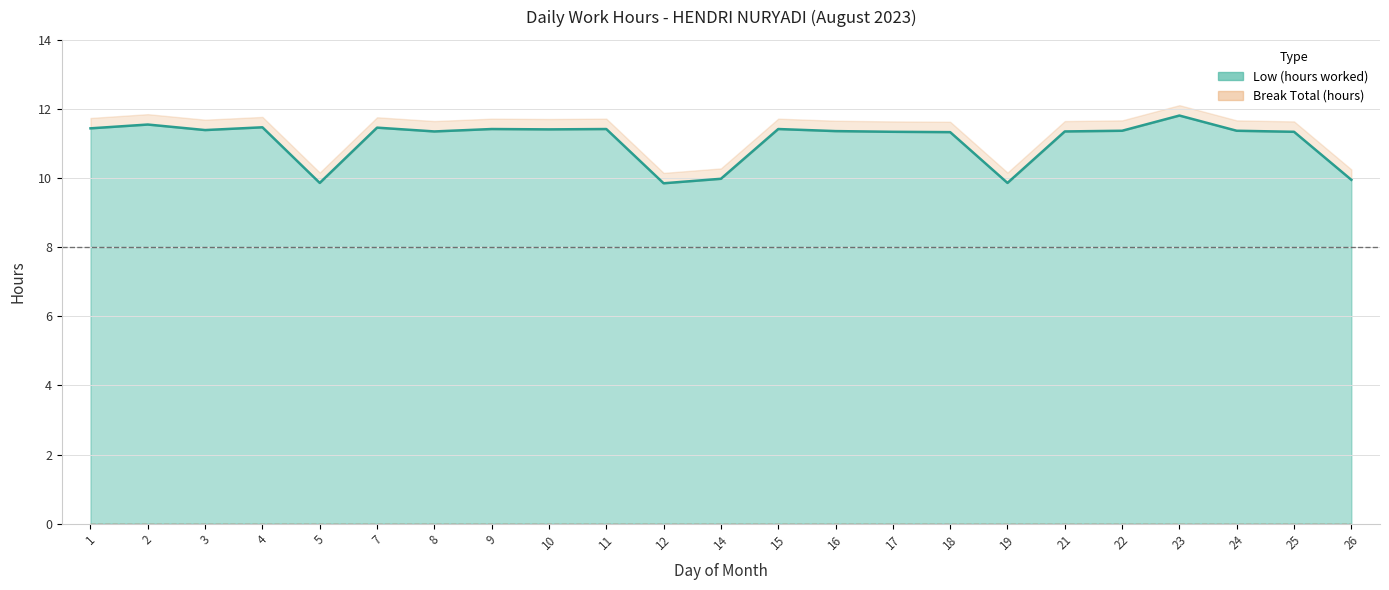

List the labels in order of value, smallest first.

12, 5, 19, 26, 14, 18, 17, 25, 8, 21, 16, 22, 24, 3, 10, 9, 11, 15, 1, 7, 4, 2, 23